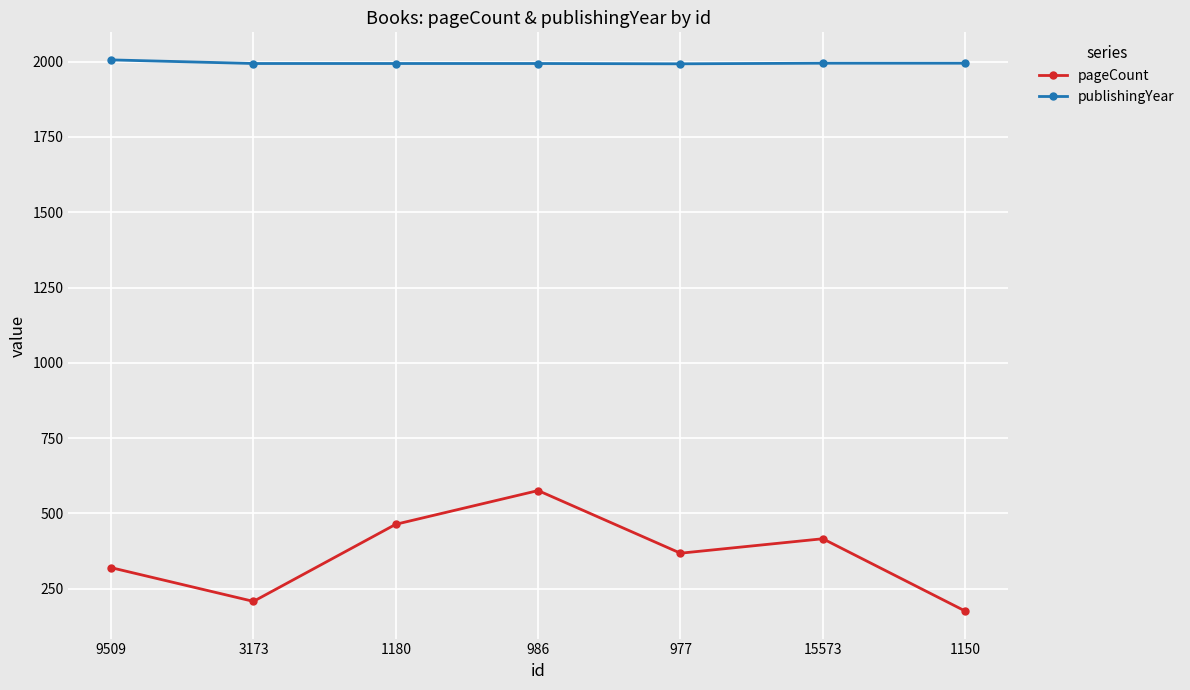

What is the value of the pageCount point at the 4th from the left?

576